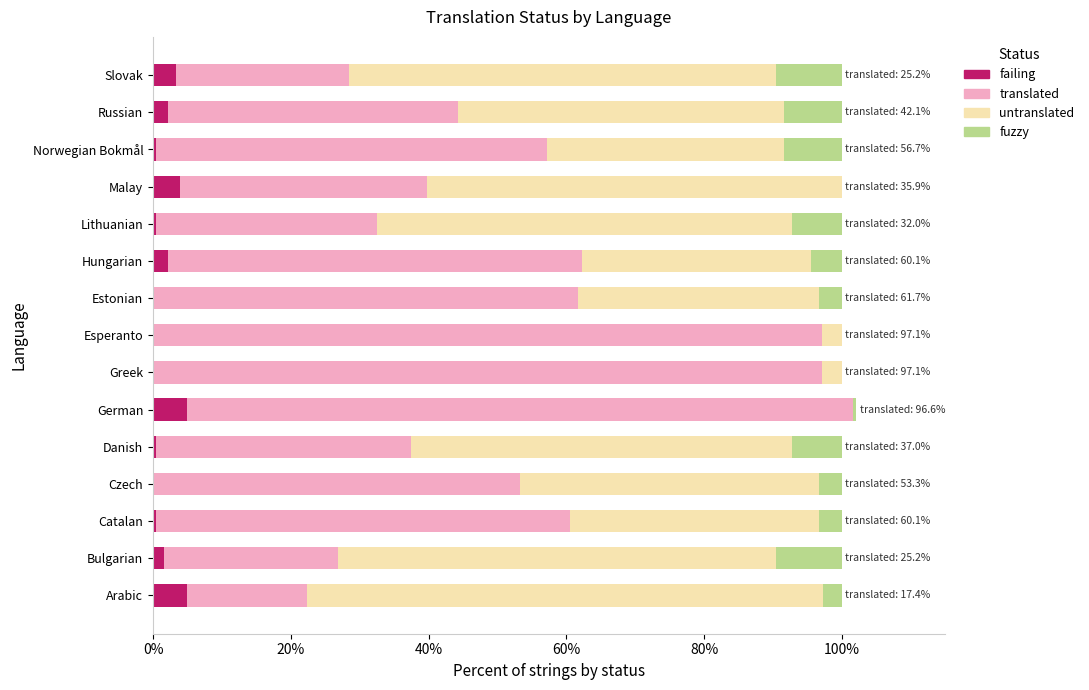

Count the number of data series in this chart.

4